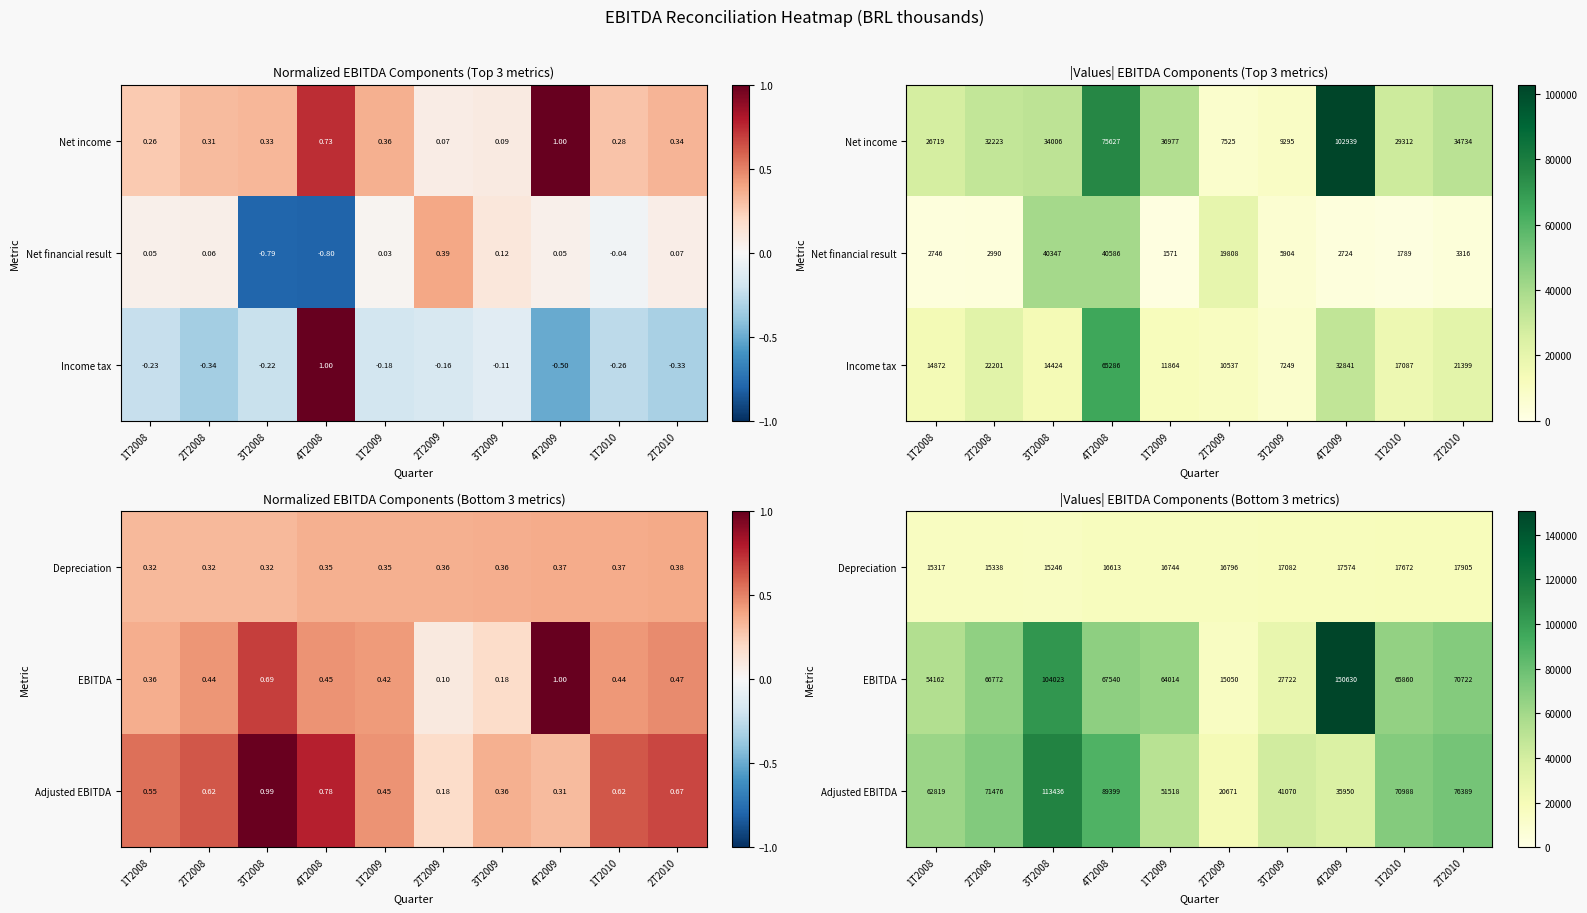

What is the difference between the highest and lowest values at 3T2009?

23988